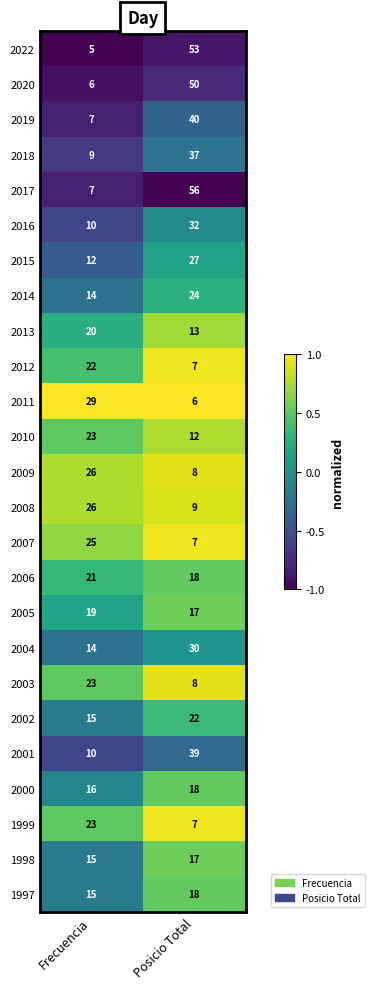

What is the maximum value shown in the chart?

56